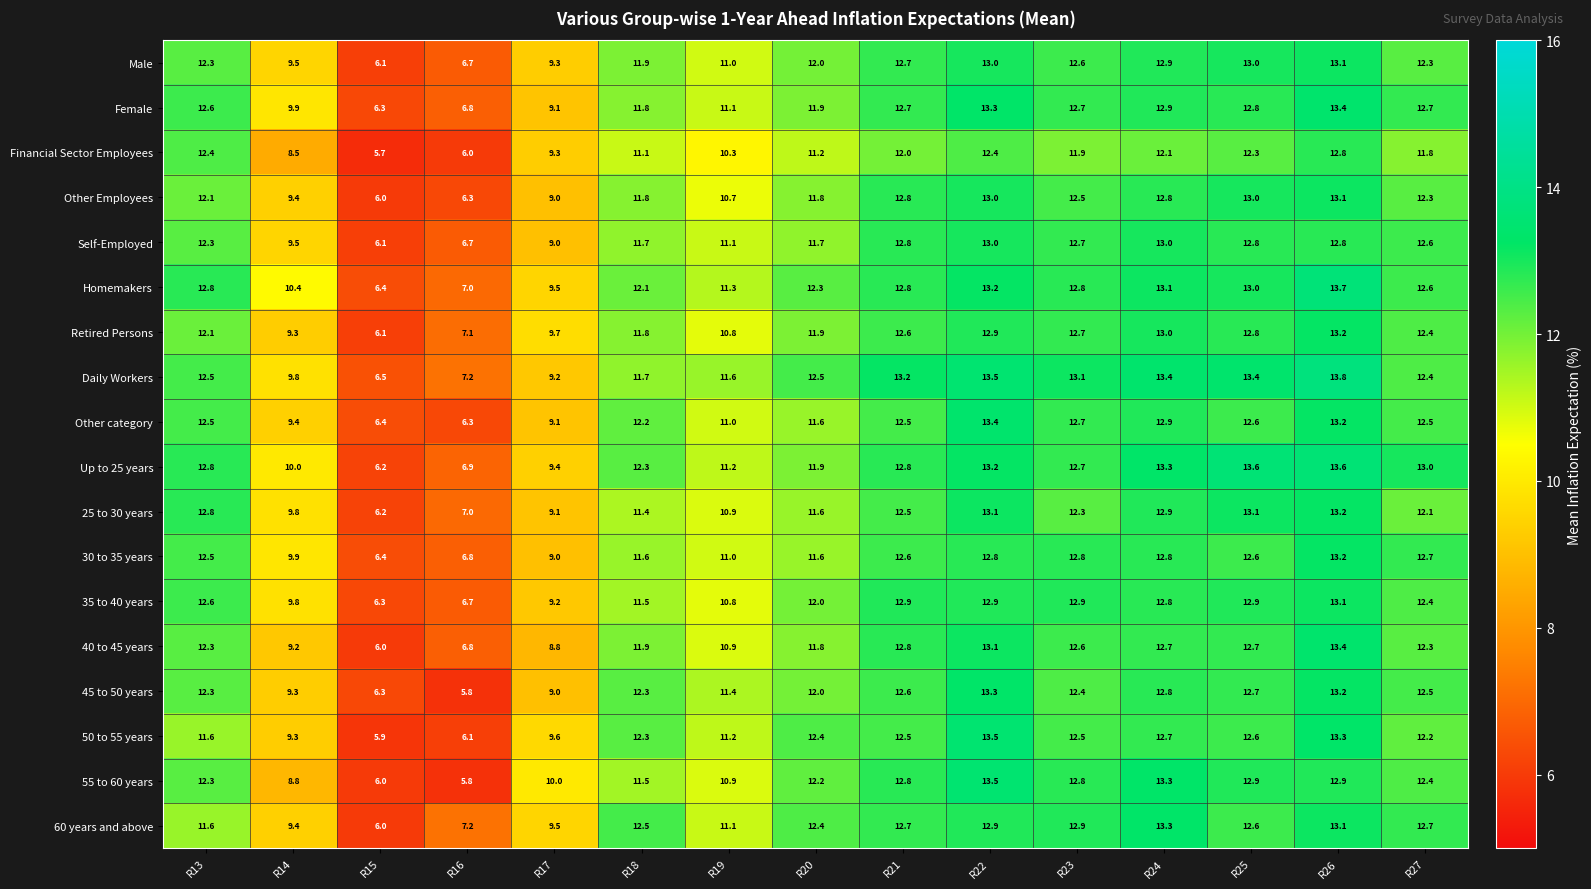

What is the maximum value shown in the chart?

13.8